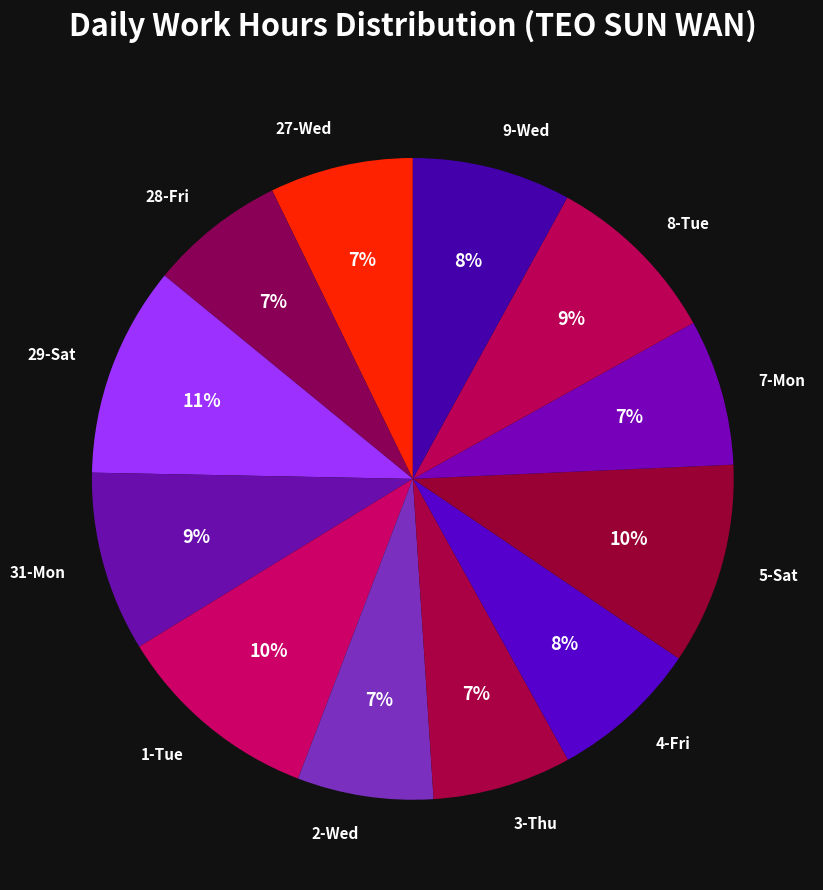

To the nearest percent, what is the difference between the largest and smallest slice percentages?

4%